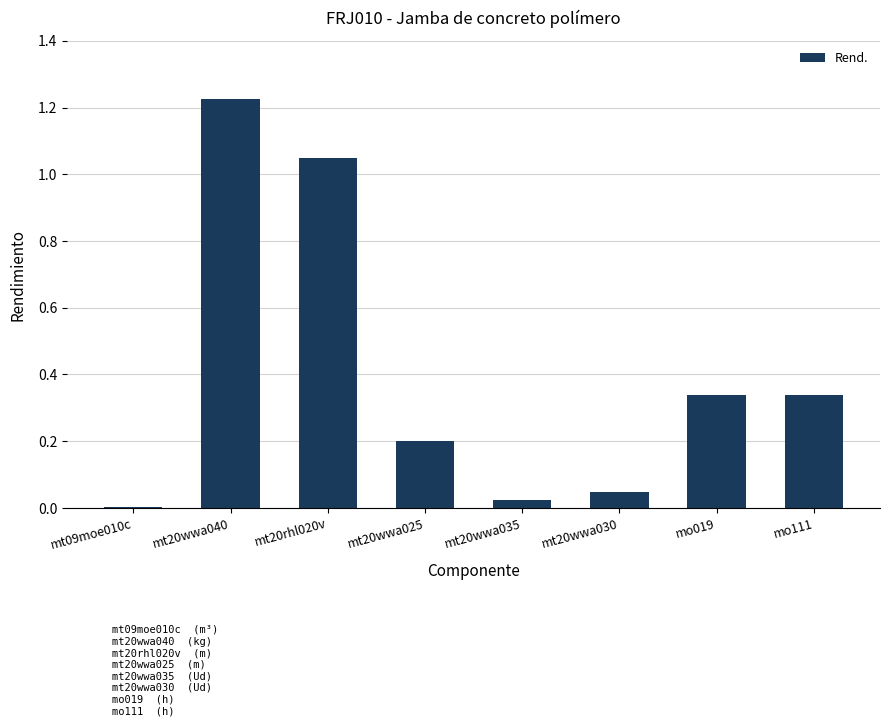

What is the sum of the values at mt20wwa025 and mt20wwa040?

1.4